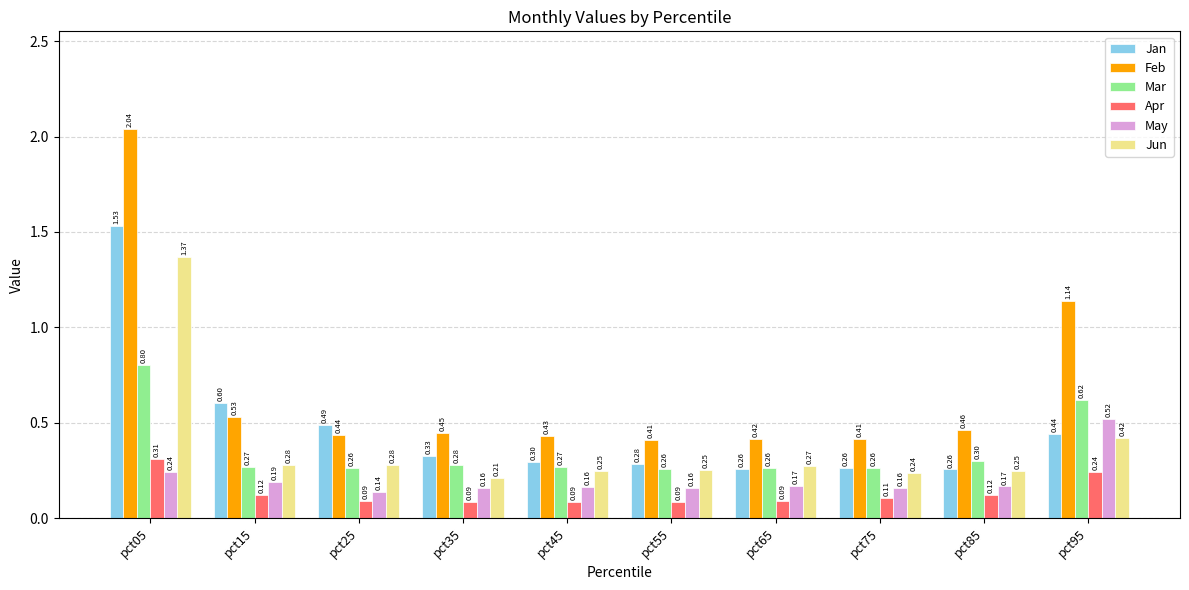

Which label corresponds to the largest value in the chart?

pct05